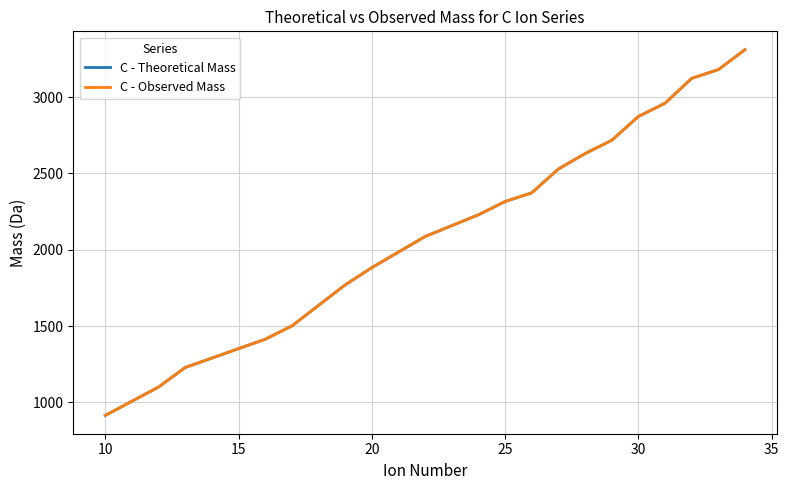

What is the average value of the C - Observed Mass series?

2215.1